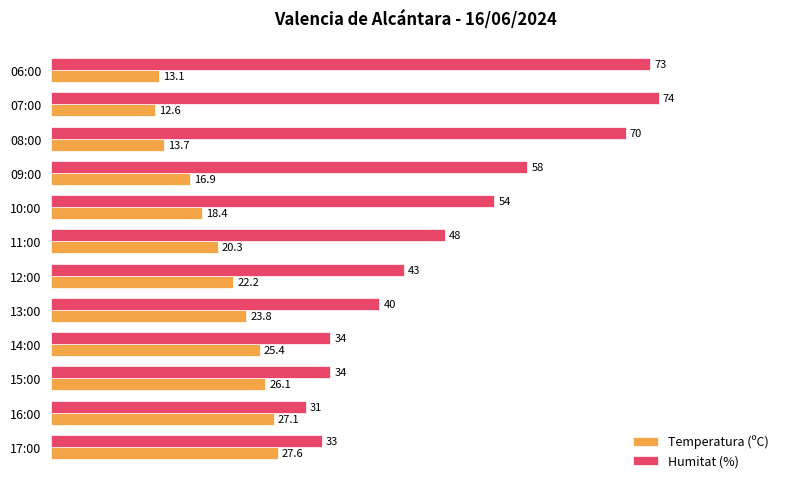

At which category is the sum across all series the highest?

07:00